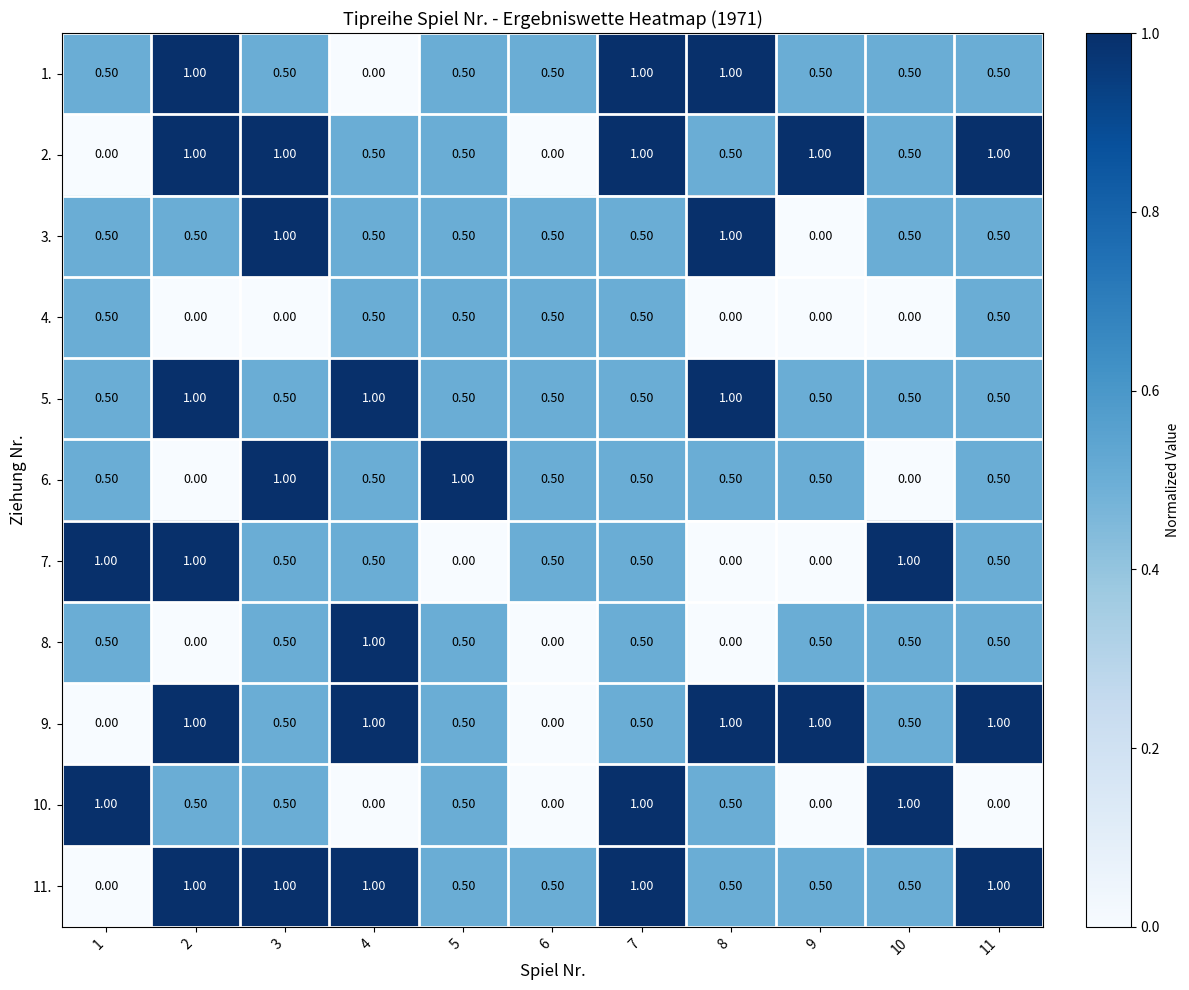

Which series has the largest total across all categories?

11.